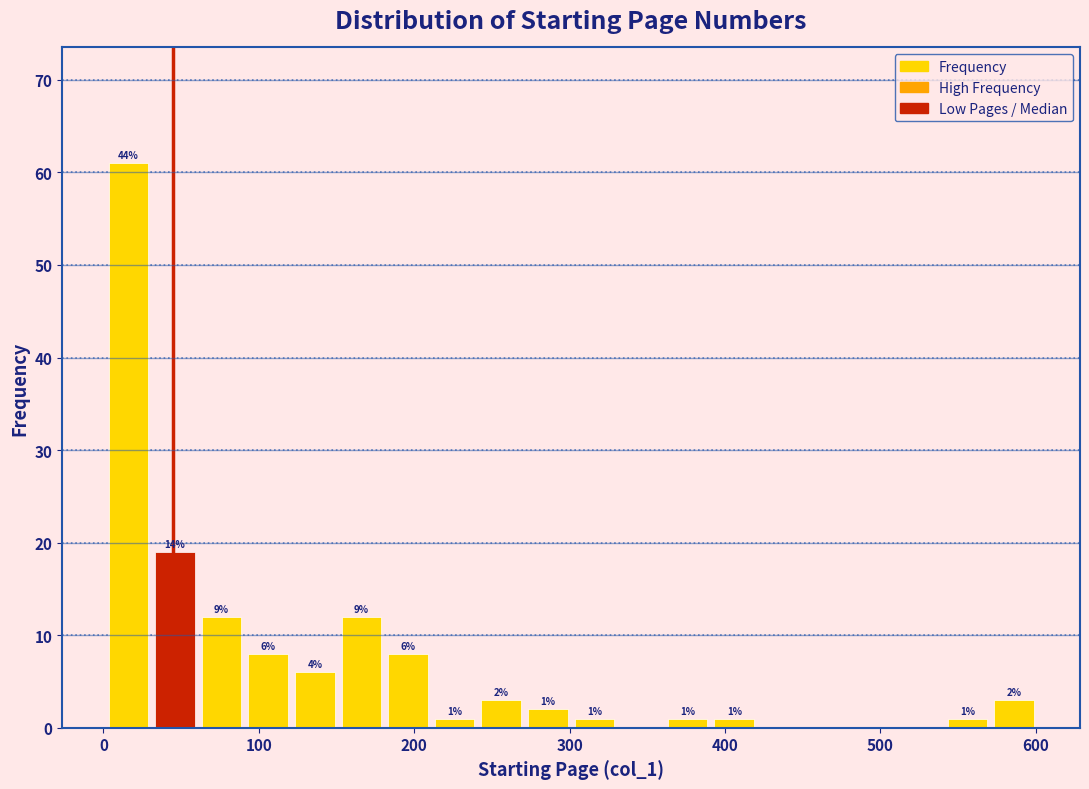

Read against the x-axis, roughly where is the centre of the tallest bar?

20